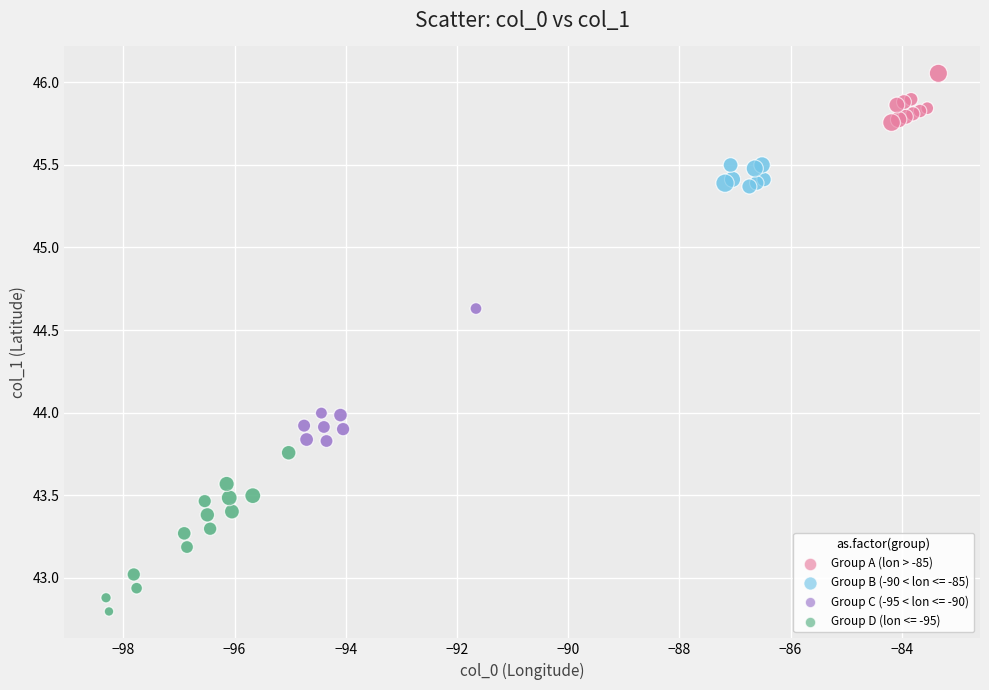

Which series contains the lowest Y value?

Group D (lon <= -95)